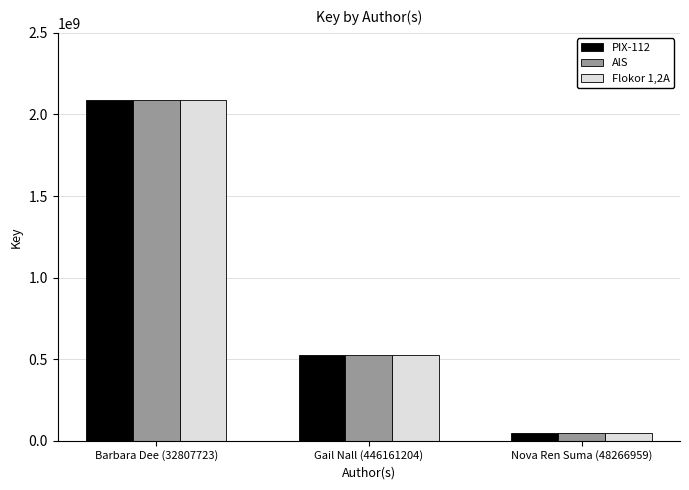

What position from the left is Barbara Dee (32807723)?

1